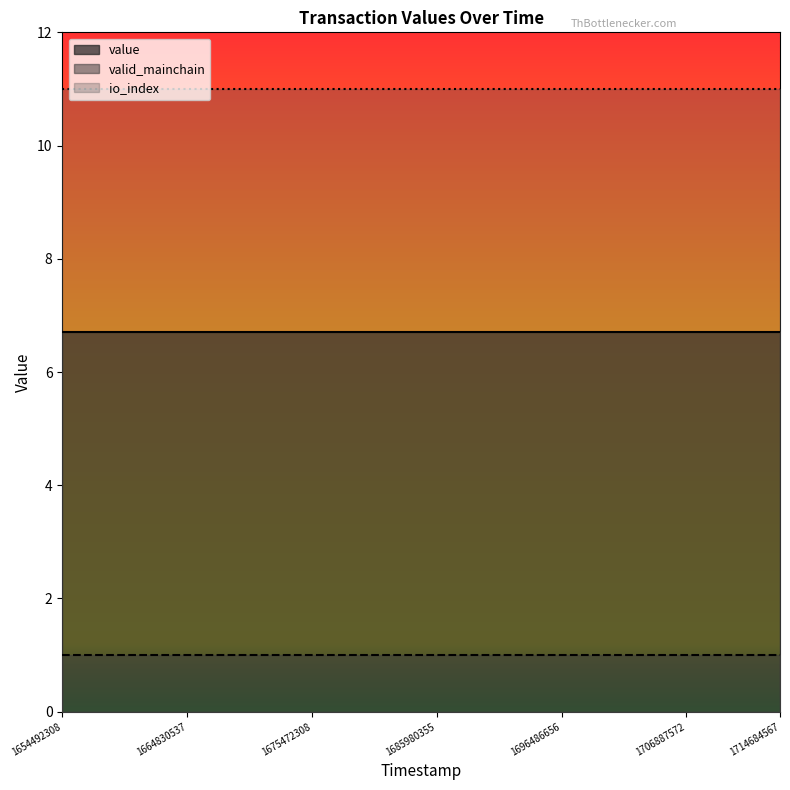

What is the minimum value for io_index?

11.0